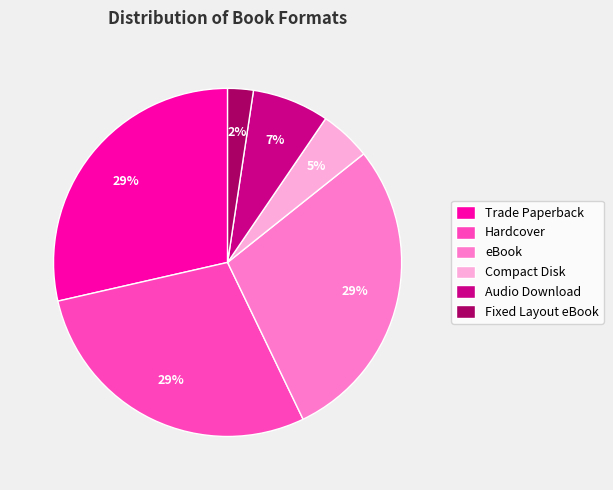

How many slices are in this pie chart?

6